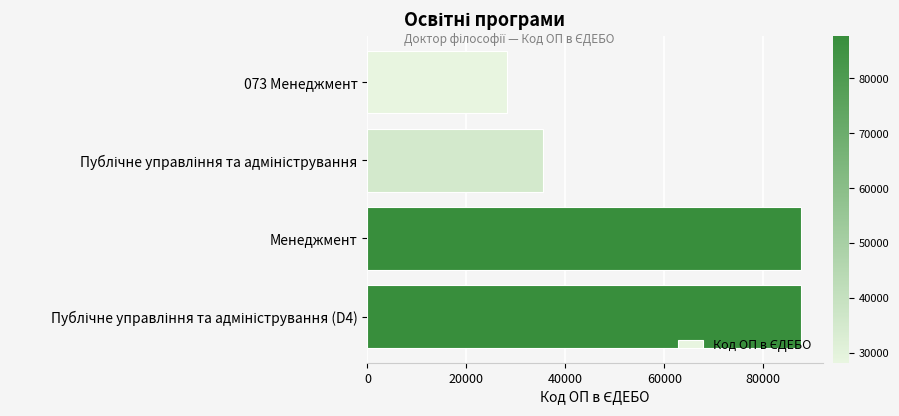

How many series are shown in this chart?

1